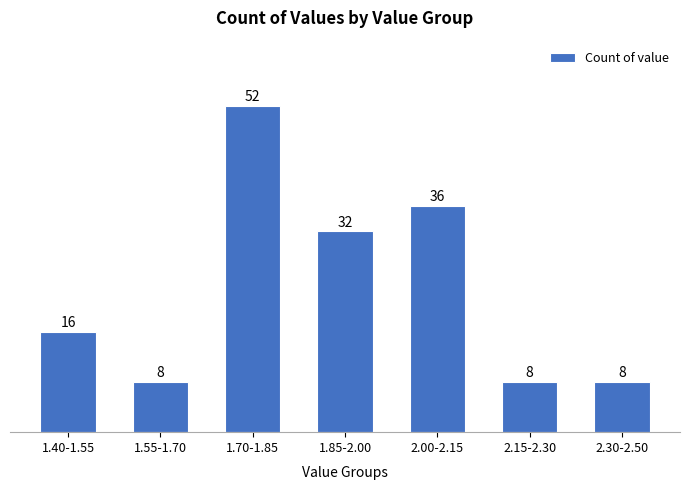

Reading left to right, what are all the values shown in this chart?

1.40-1.55=16	1.55-1.70=8	1.70-1.85=52	1.85-2.00=32	2.00-2.15=36	2.15-2.30=8	2.30-2.50=8